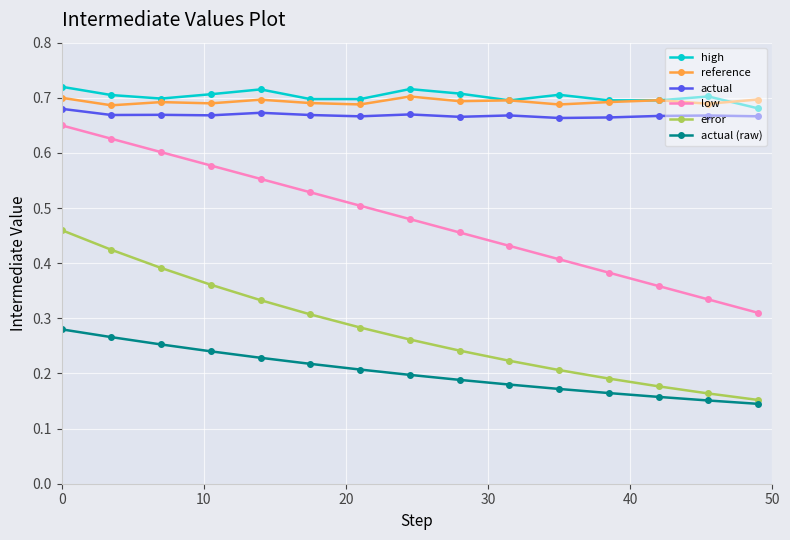

True or false: error and high intersect in this chart.

False